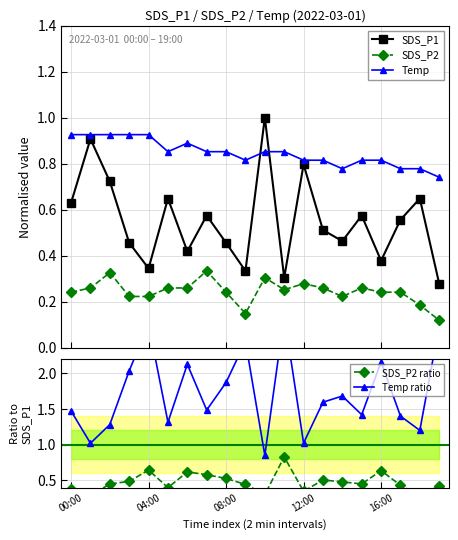

What is the approximate value of SDS_P2 ratio at 15?

0.5